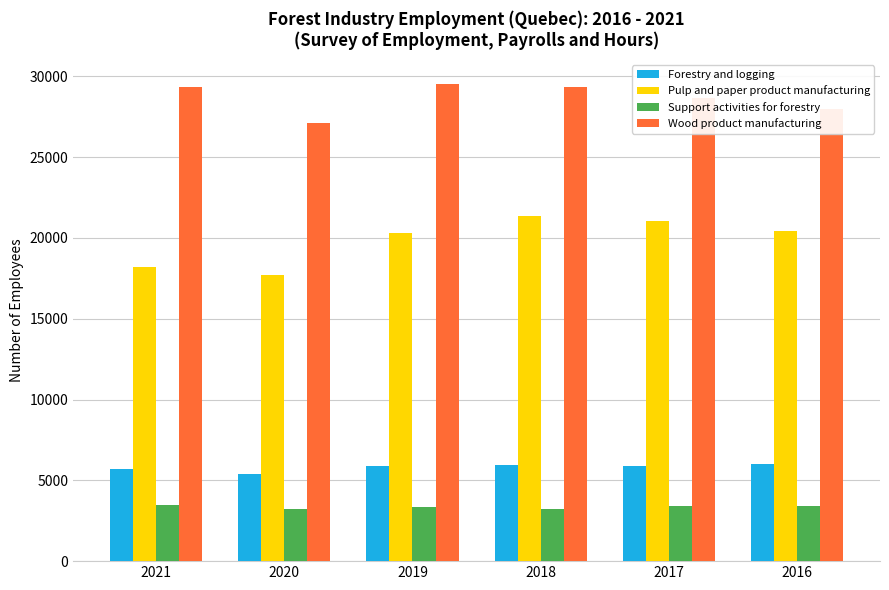

What is the highest value of the Forestry and logging series?

5987